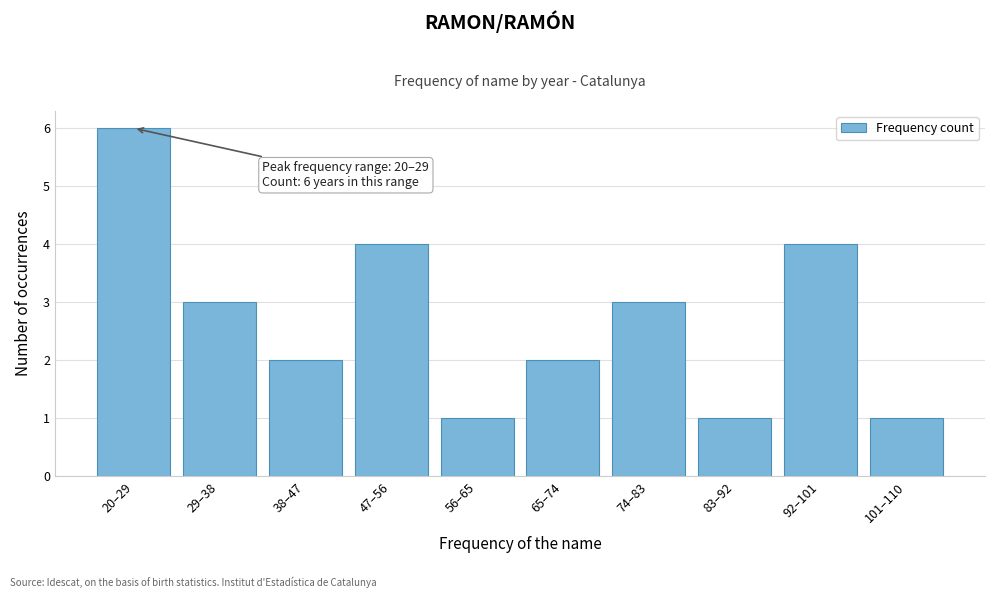

Reading left to right, transcribe all the data shown in this chart.

6	3	2	4	1	2	3	1	4	1